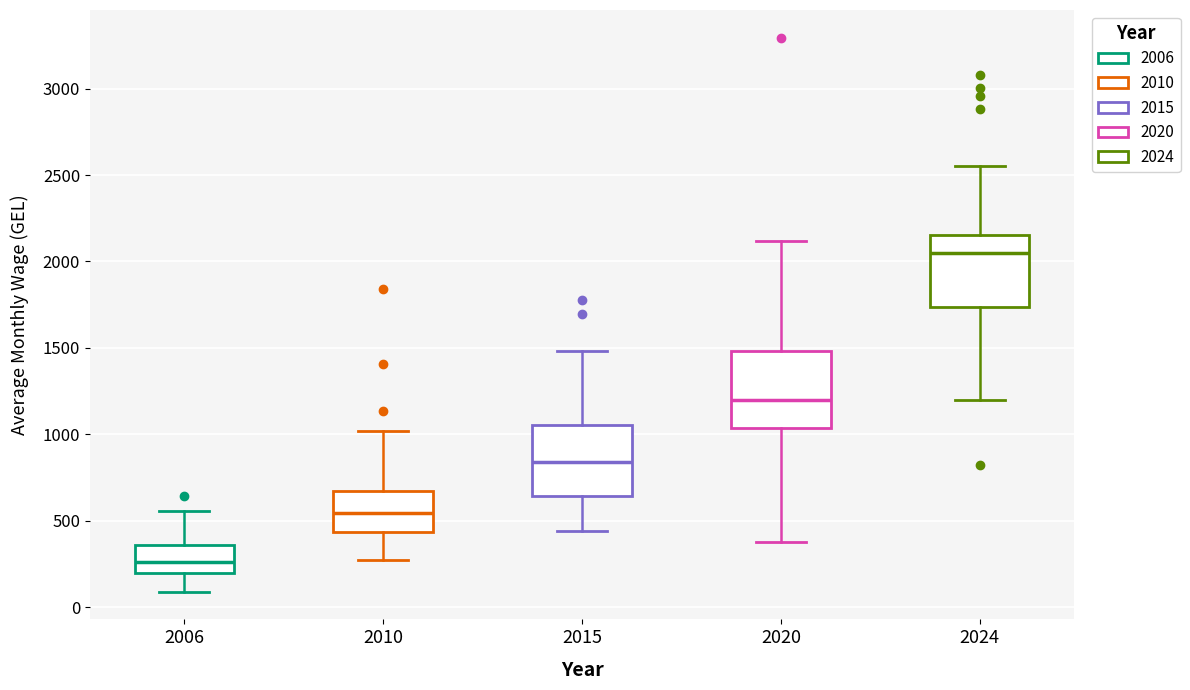

Reading left to right, read every box against the y-axis: the position of its median line, the range the box covers, and the ends of its whiskers. The values are not printed on the chart, so give them approximately, as read against the axis.

2006: median 250, box 200 to 350, whiskers 100 to 550
2010: median 550, box 450 to 650, whiskers 250 to 1000
2015: median 850, box 650 to 1050, whiskers 450 to 1500
2020: median 1200, box 1050 to 1500, whiskers 400 to 2100
2024: median 2050, box 1750 to 2150, whiskers 1200 to 2550